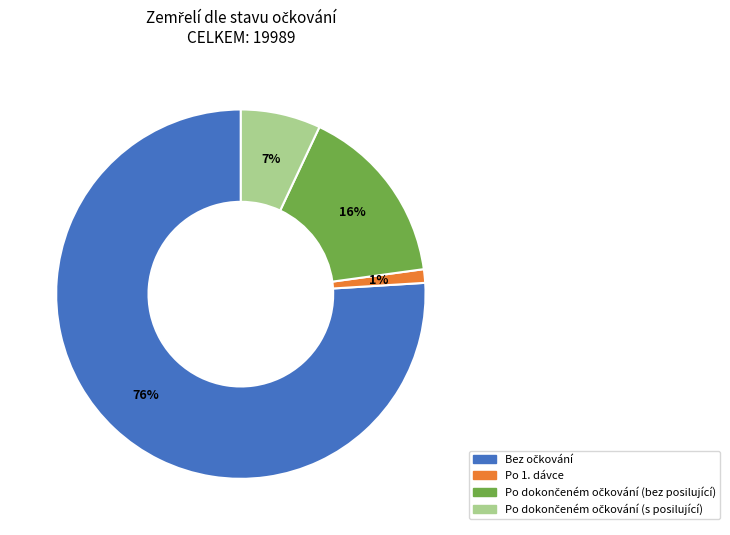

Does any single category account for the majority?

Yes